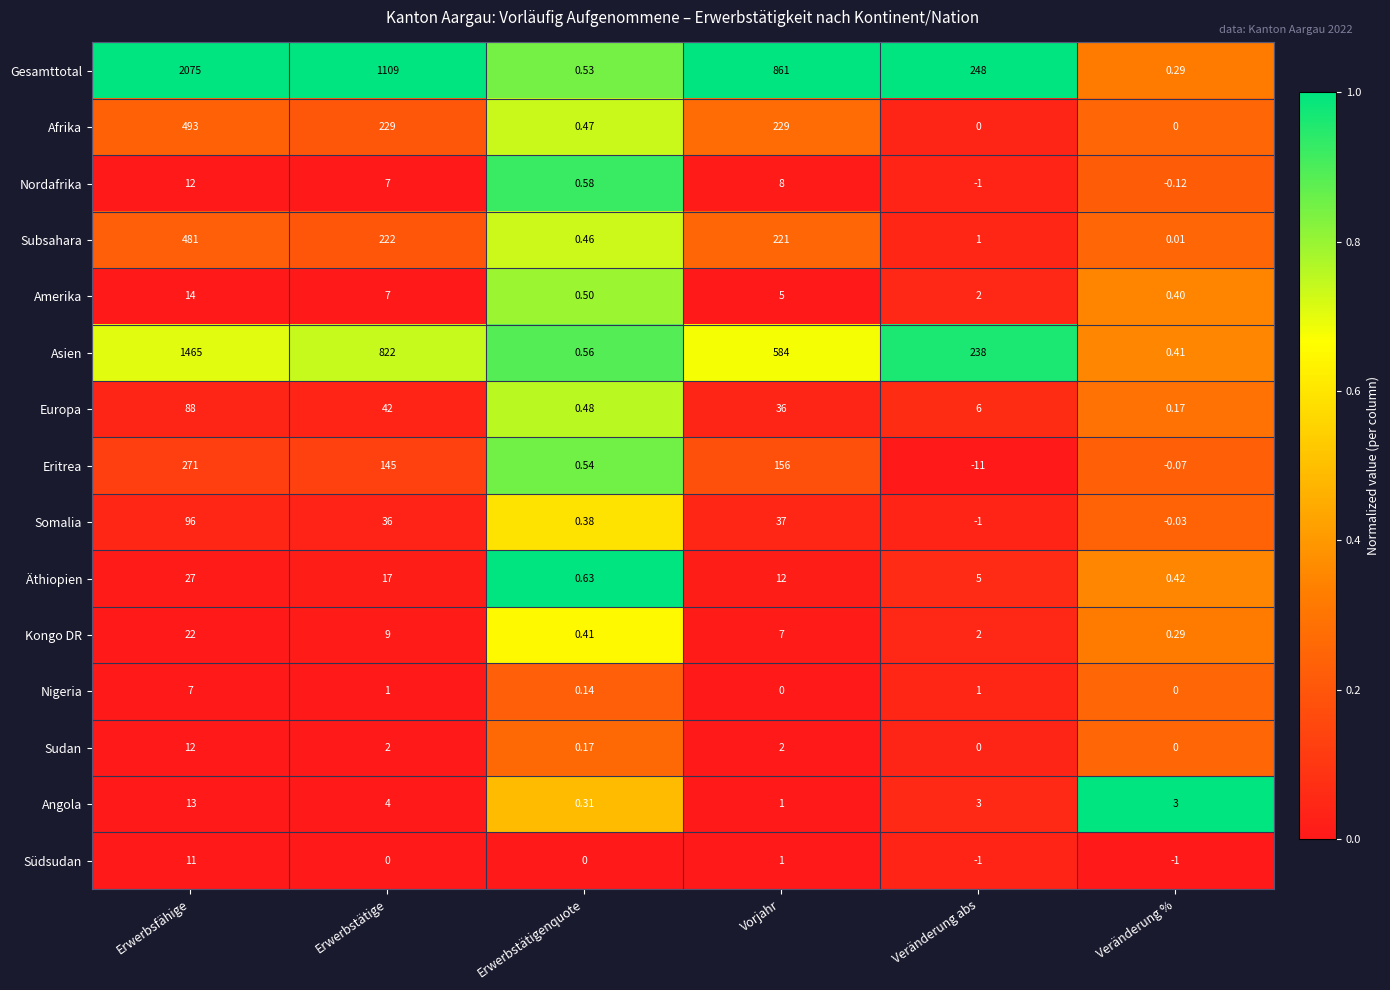

At which category does the chart reach its minimum across all series?

Veränderung abs